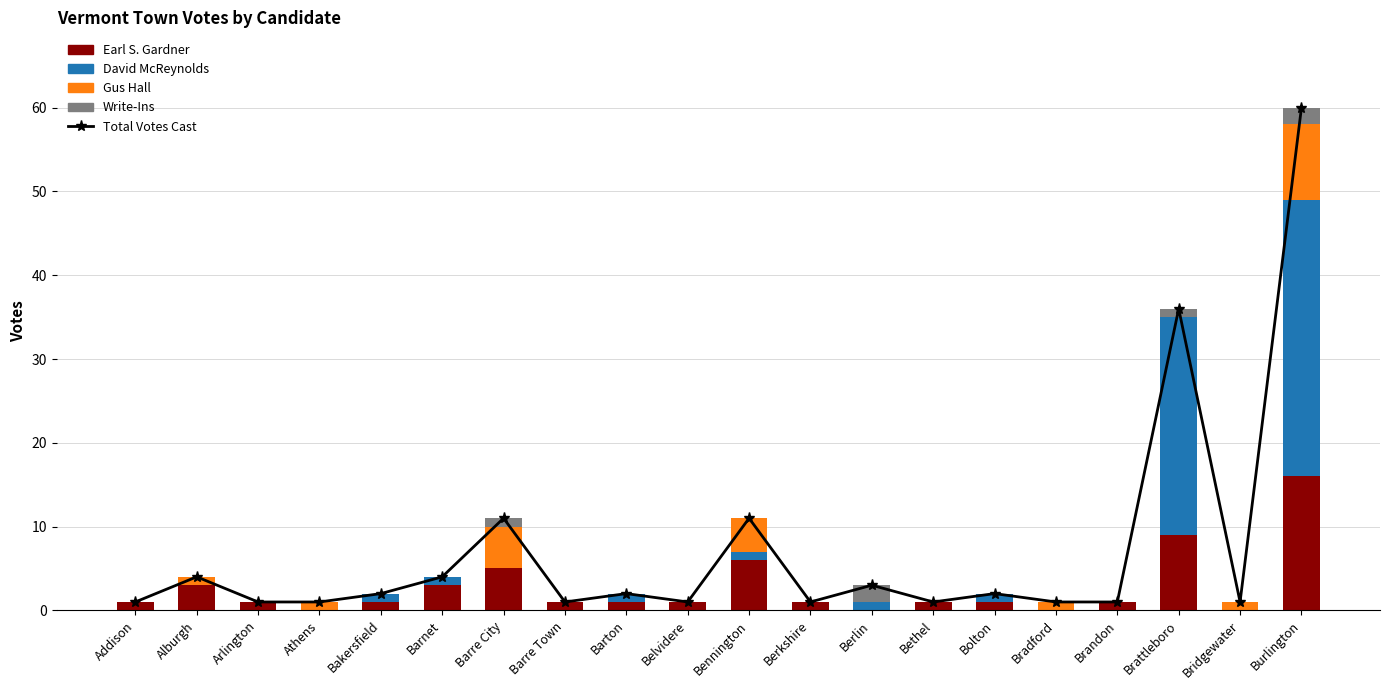

Reading left to right, what are all the values shown in this chart?

Total Votes Cast: Addison=1	Alburgh=4	Arlington=1	Athens=1	Bakersfield=2	Barnet=4	Barre City=11	Barre Town=1	Barton=2	Belvidere=1	Bennington=11	Berkshire=1	Berlin=3	Bethel=1	Bolton=2	Bradford=1	Brandon=1	Brattleboro=36	Bridgewater=1	Burlington=60
Earl S. Gardner: Addison=1	Alburgh=3	Arlington=1	Athens=0	Bakersfield=1	Barnet=3	Barre City=5	Barre Town=1	Barton=1	Belvidere=1	Bennington=6	Berkshire=1	Berlin=0	Bethel=1	Bolton=1	Bradford=0	Brandon=1	Brattleboro=9	Bridgewater=0	Burlington=16
David McReynolds: Addison=0	Alburgh=0	Arlington=0	Athens=0	Bakersfield=1	Barnet=1	Barre City=0	Barre Town=0	Barton=1	Belvidere=0	Bennington=1	Berkshire=0	Berlin=1	Bethel=0	Bolton=1	Bradford=0	Brandon=0	Brattleboro=26	Bridgewater=0	Burlington=33
Gus Hall: Addison=0	Alburgh=1	Arlington=0	Athens=1	Bakersfield=0	Barnet=0	Barre City=5	Barre Town=0	Barton=0	Belvidere=0	Bennington=4	Berkshire=0	Berlin=0	Bethel=0	Bolton=0	Bradford=1	Brandon=0	Brattleboro=0	Bridgewater=1	Burlington=9
Write-Ins: Addison=0	Alburgh=0	Arlington=0	Athens=0	Bakersfield=0	Barnet=0	Barre City=1	Barre Town=0	Barton=0	Belvidere=0	Bennington=0	Berkshire=0	Berlin=2	Bethel=0	Bolton=0	Bradford=0	Brandon=0	Brattleboro=1	Bridgewater=0	Burlington=2